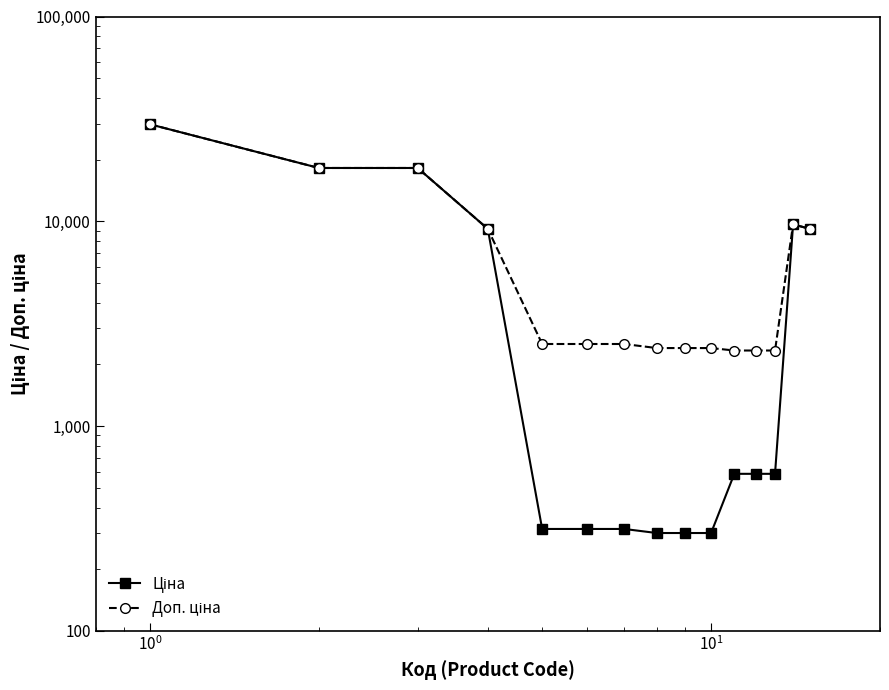

What is the average value of the Доп. ціна series?

7733.8